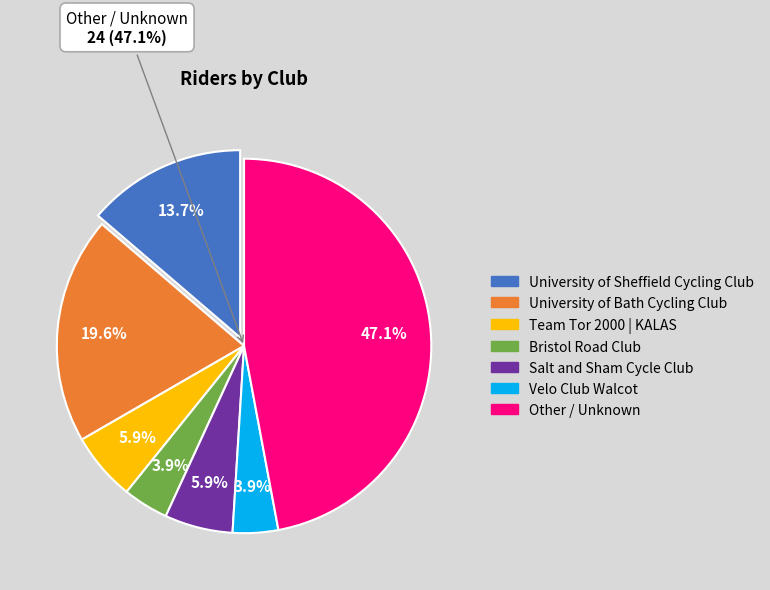

What percentage is the Salt and Sham Cycle Club slice, to the nearest percent?

6%